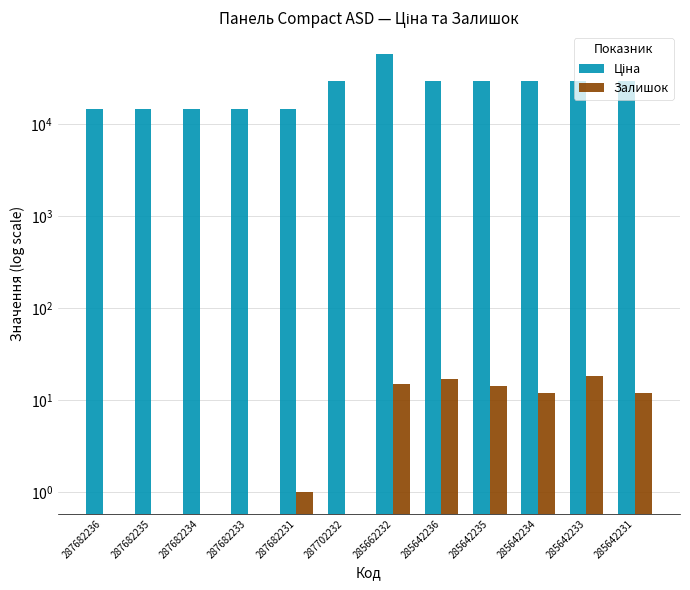

What is the difference between the maximum and minimum values in the Залишок series?

18.0